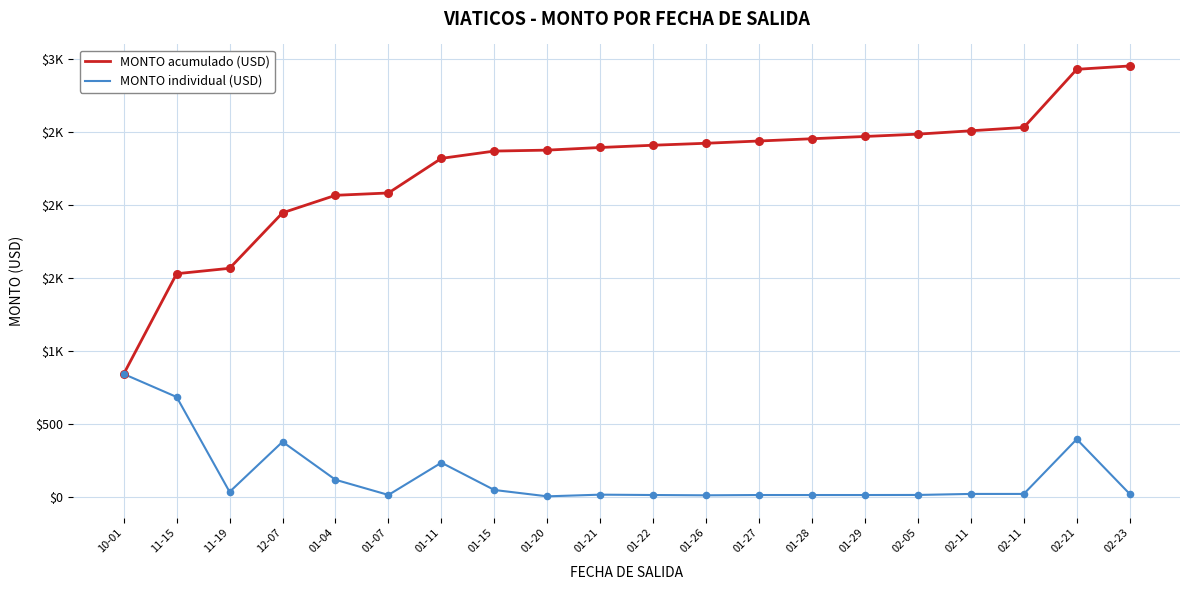

Is the value of MONTO acumulado (USD) at 02-11 greater than the value of MONTO individual (USD) at 01-15?

Yes